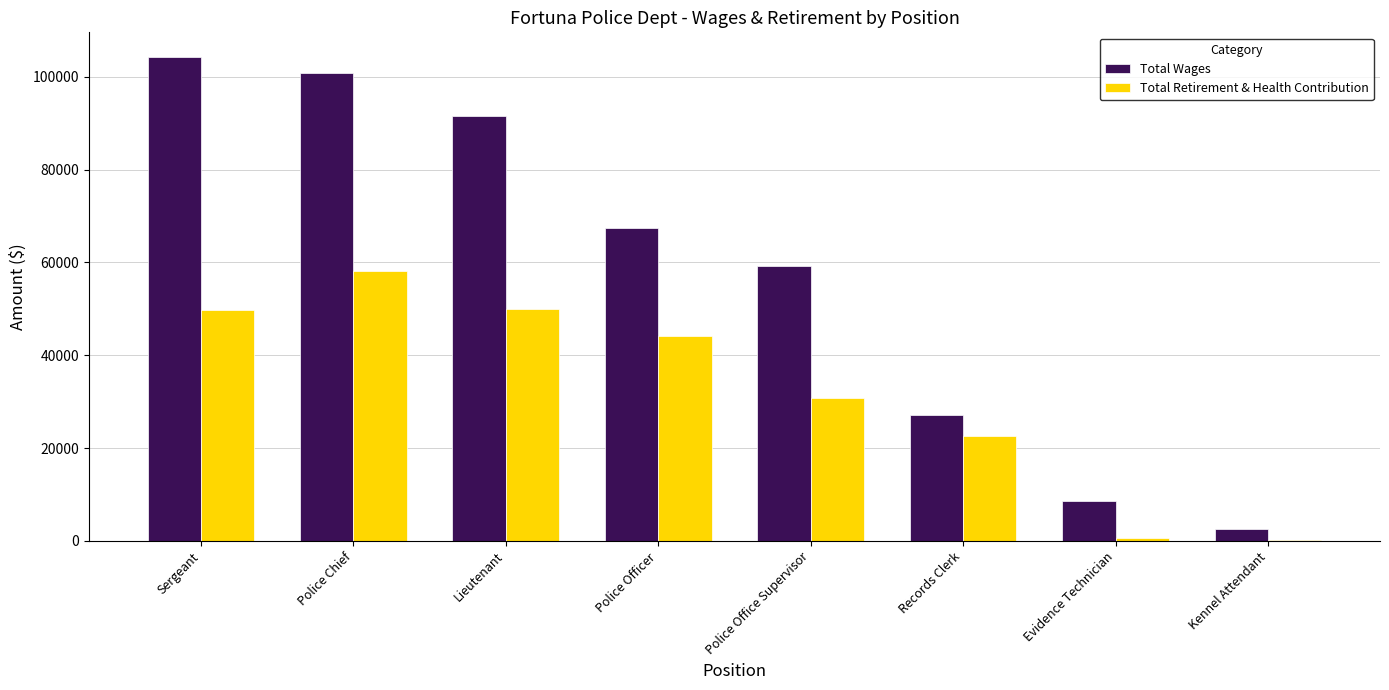

At which category is the sum across all series the highest?

Police Chief